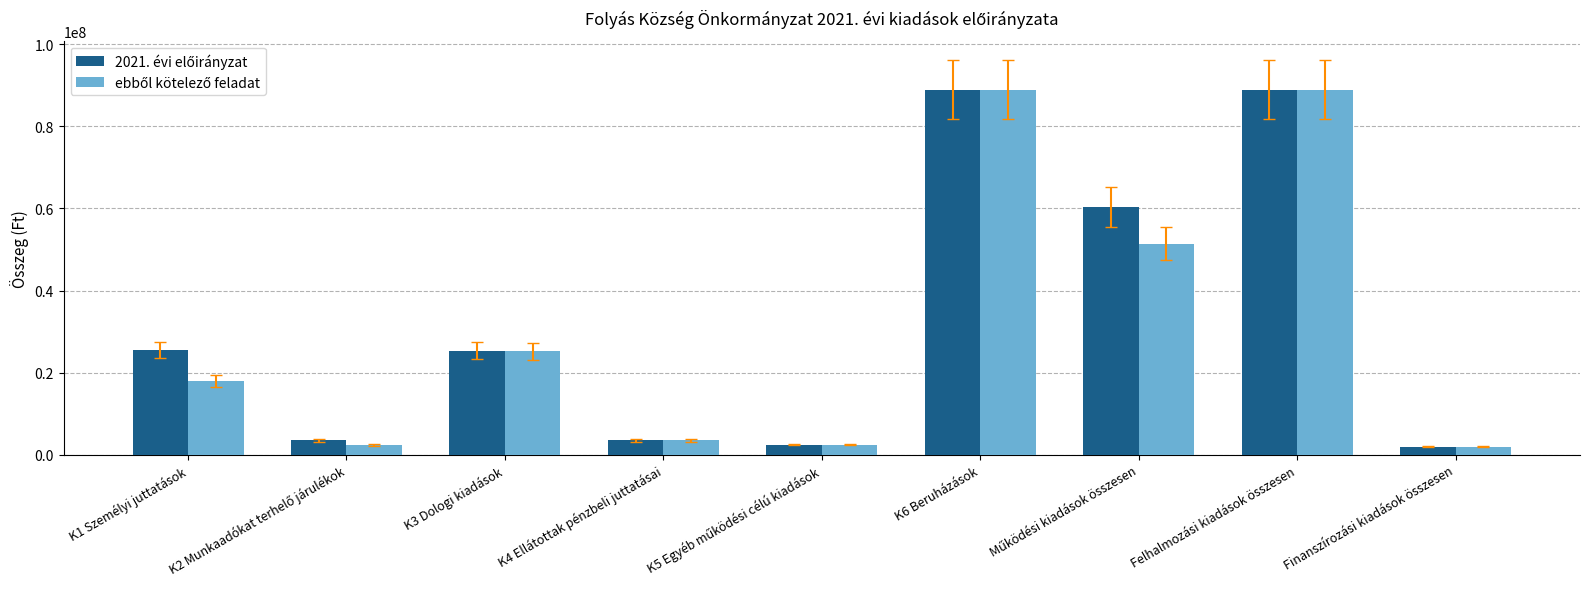

What is the total value across all series at Felhalmozási kiadások összesen?

177904484